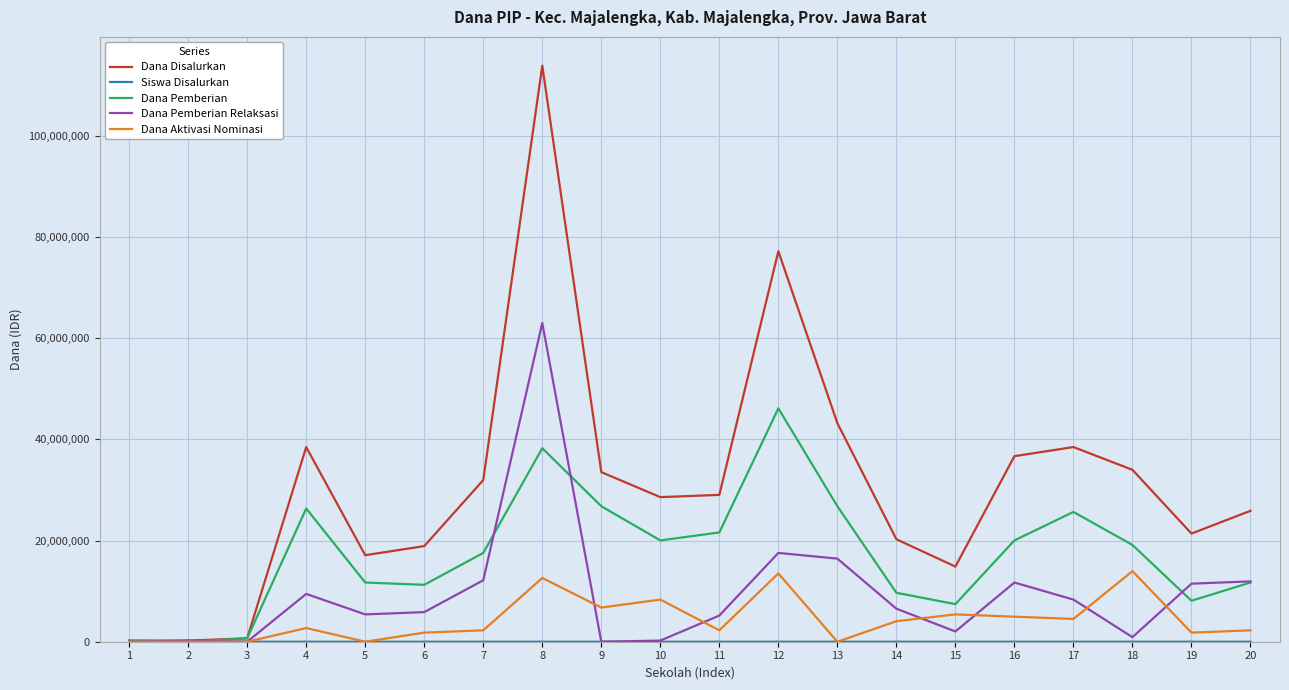

At which category is the sum across all series the highest?

8